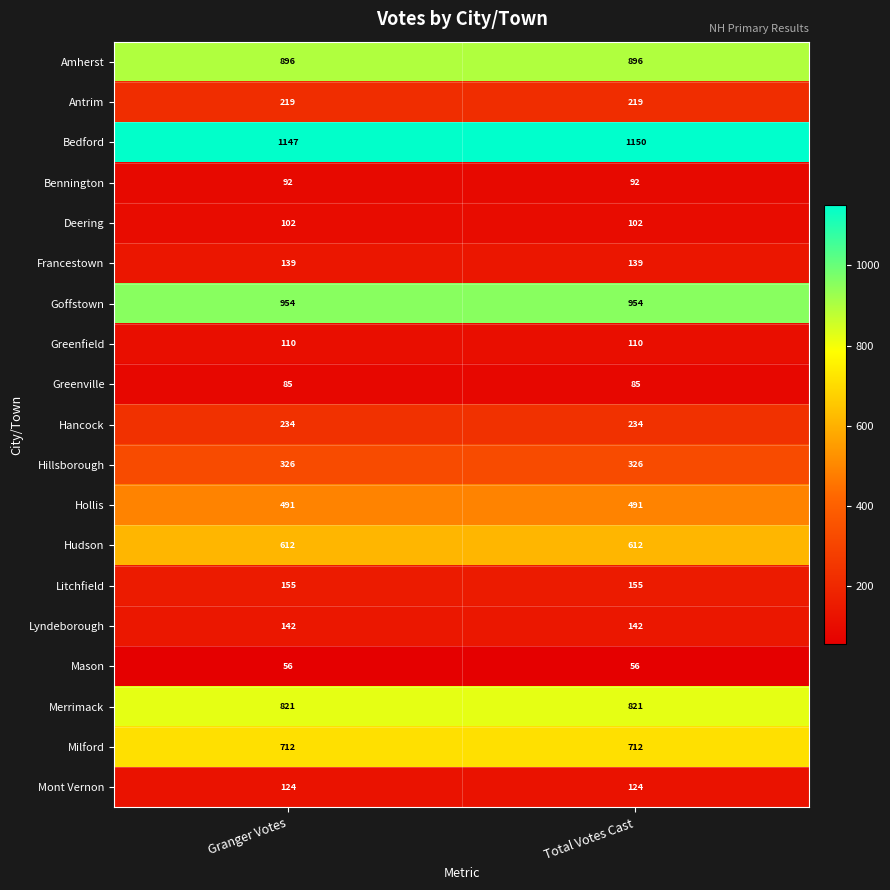

The Milford series shows 950 at Total Votes Cast. True or false?

False